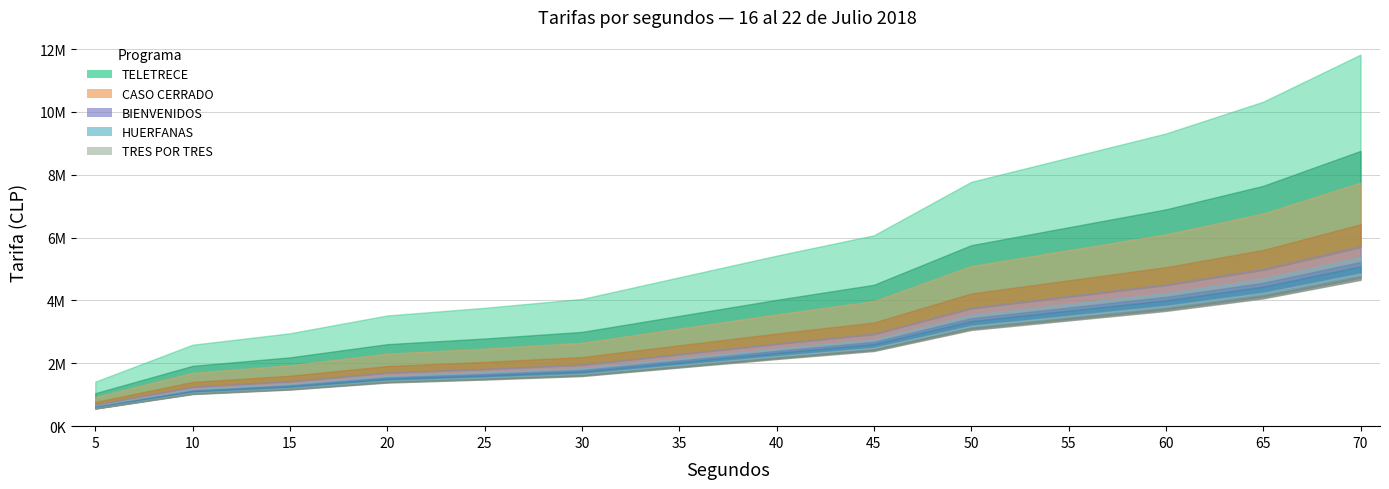

List the labels in order of CASO CERRADO value, largest first.

70, 65, 60, 55, 50, 45, 40, 35, 30, 25, 20, 15, 10, 5